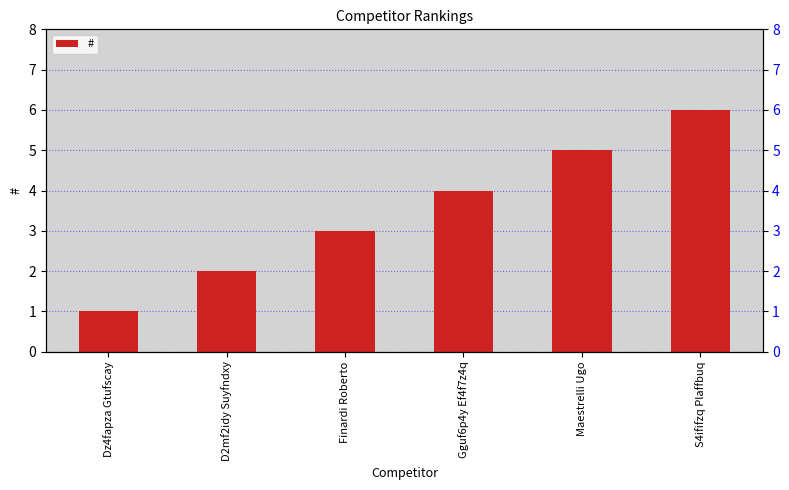

Reading right to left, what are all the values shown in this chart?

S4ififzq Plaffbuq=6	Maestrelli Ugo=5	Gguf6p4y Ef4f7z4q=4	Finardi Roberto=3	D2mf2idy Suyfndxy=2	Dz4fapza Gtufscay=1